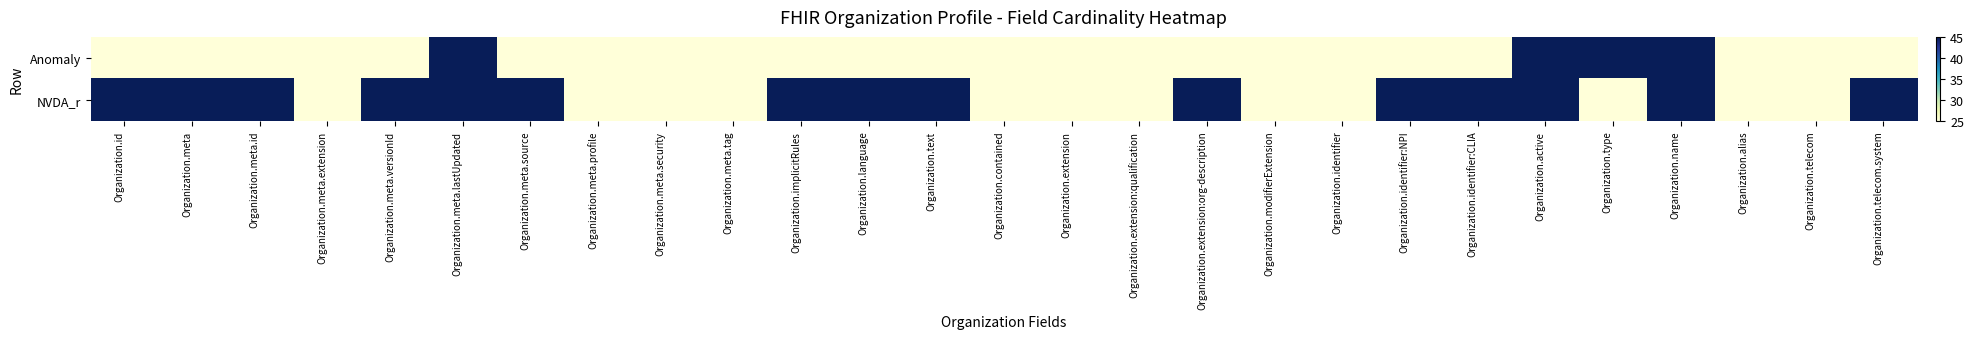

Reading left to right, list all the values displayed in this chart.

Anomaly: Organization.id=25	Organization.meta=25	Organization.meta.id=25	Organization.meta.extension=25	Organization.meta.versionId=25	Organization.meta.lastUpdated=45	Organization.meta.source=25	Organization.meta.profile=25	Organization.meta.security=25	Organization.meta.tag=25	Organization.implicitRules=25	Organization.language=25	Organization.text=25	Organization.contained=25	Organization.extension=25	Organization.extension:qualification=25	Organization.extension:org-description=25	Organization.modifierExtension=25	Organization.identifier=25	Organization.identifier:NPI=25	Organization.identifier:CLIA=25	Organization.active=45	Organization.type=45	Organization.name=45	Organization.alias=25	Organization.telecom=25	Organization.telecom.system=25
NVDA_r: Organization.id=45	Organization.meta=45	Organization.meta.id=45	Organization.meta.extension=25	Organization.meta.versionId=45	Organization.meta.lastUpdated=45	Organization.meta.source=45	Organization.meta.profile=25	Organization.meta.security=25	Organization.meta.tag=25	Organization.implicitRules=45	Organization.language=45	Organization.text=45	Organization.contained=25	Organization.extension=25	Organization.extension:qualification=25	Organization.extension:org-description=45	Organization.modifierExtension=25	Organization.identifier=25	Organization.identifier:NPI=45	Organization.identifier:CLIA=45	Organization.active=45	Organization.type=25	Organization.name=45	Organization.alias=25	Organization.telecom=25	Organization.telecom.system=45